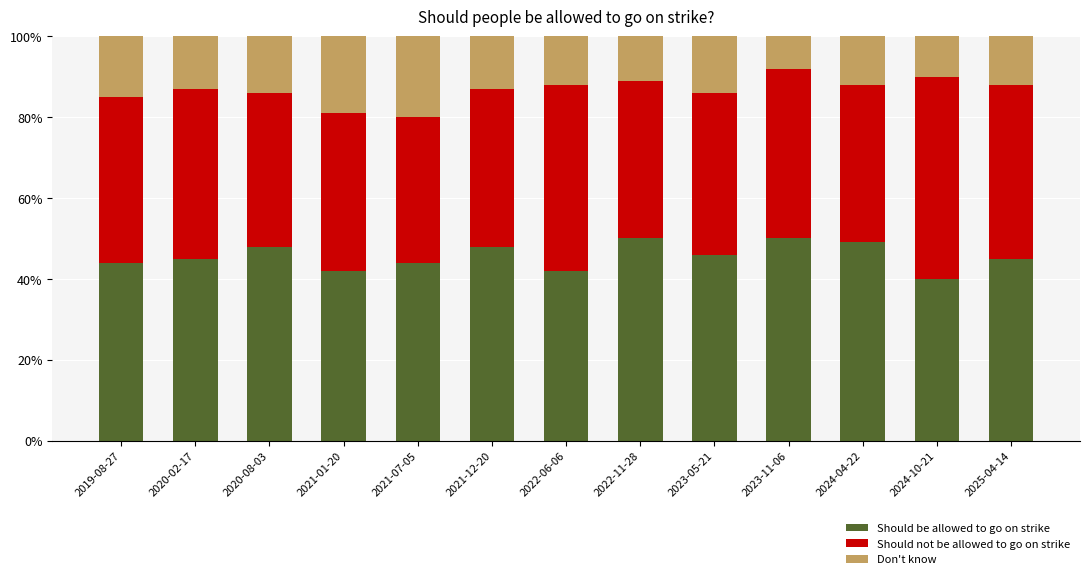

Does the chart contain any negative values?

No